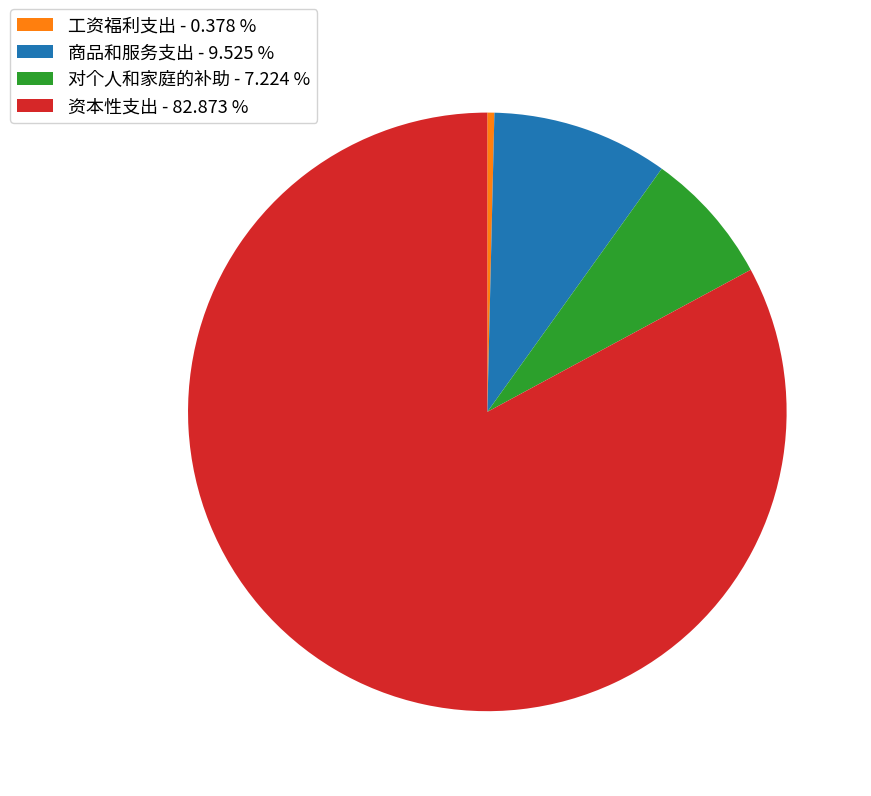

Is it true that 资本性支出 is 83% of the pie?

True